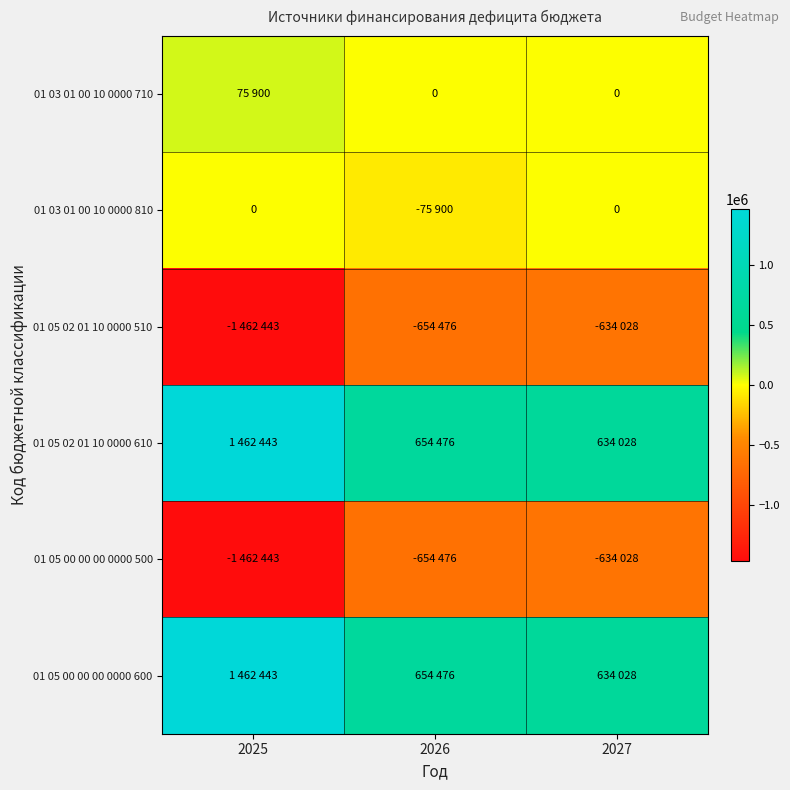

The 01 05 02 01 10 0000 510 series shows -875639 at 2026. True or false?

False